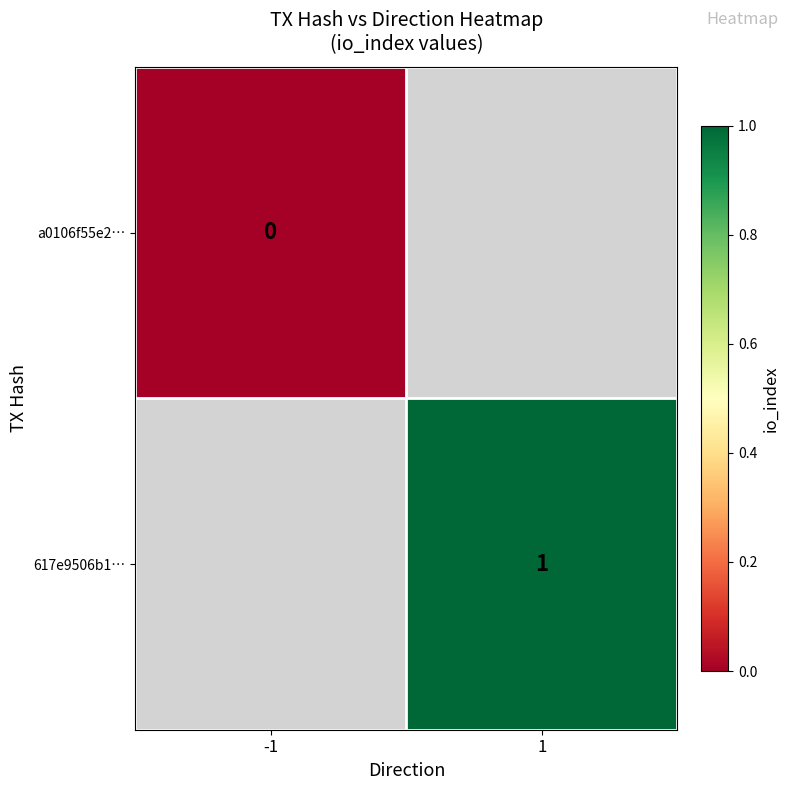

What is the greatest value displayed?

1.0